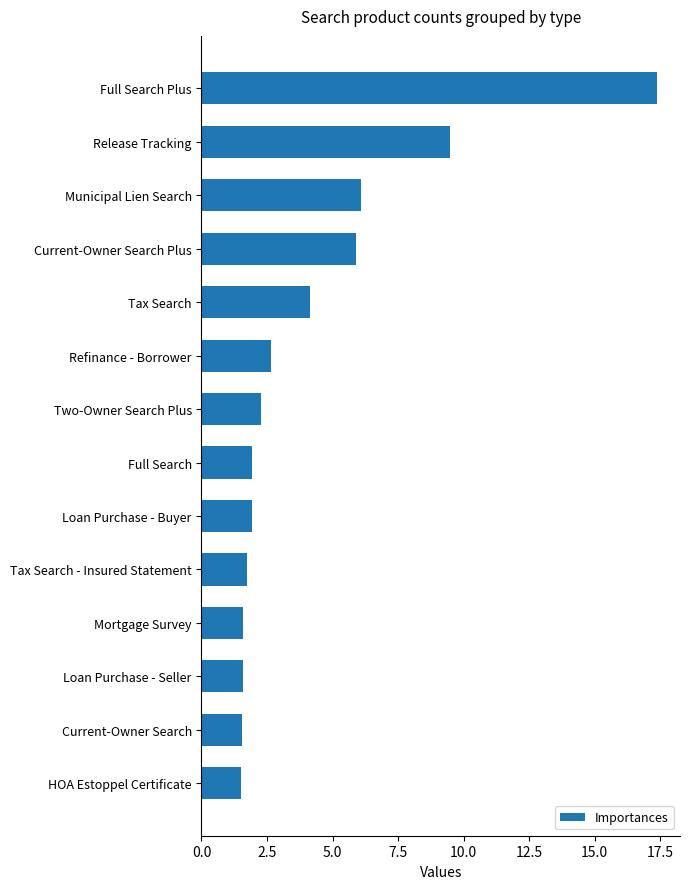

The value at Two-Owner Search Plus is 2.3. True or false?

True